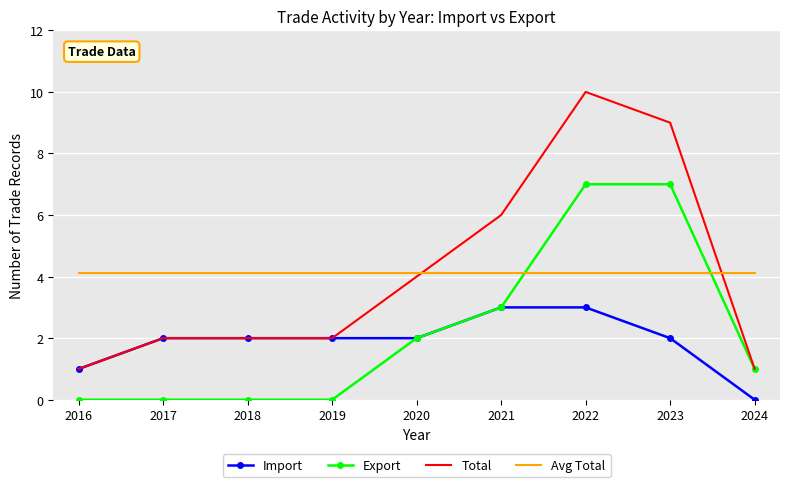

Reading left to right, list all the values displayed in this chart.

Import: 2016=1.0	2017=2.0	2018=2.0	2019=2.0	2020=2.0	2021=3.0	2022=3.0	2023=2.0	2024=0.0
Export: 2016=0.0	2017=0.0	2018=0.0	2019=0.0	2020=2.0	2021=3.0	2022=7.0	2023=7.0	2024=1.0
Total: 2016=1.0	2017=2.0	2018=2.0	2019=2.0	2020=4.0	2021=6.0	2022=10.0	2023=9.0	2024=1.0
Avg Total: 2016=4.1	2017=4.1	2018=4.1	2019=4.1	2020=4.1	2021=4.1	2022=4.1	2023=4.1	2024=4.1